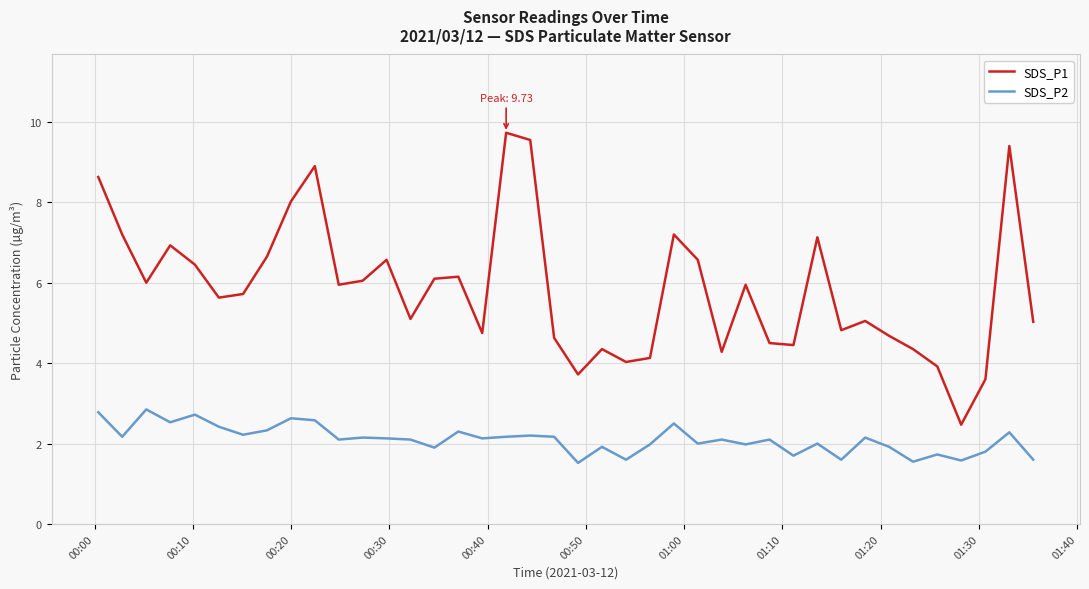

True or false: SDS_P1 and SDS_P2 intersect in this chart.

False